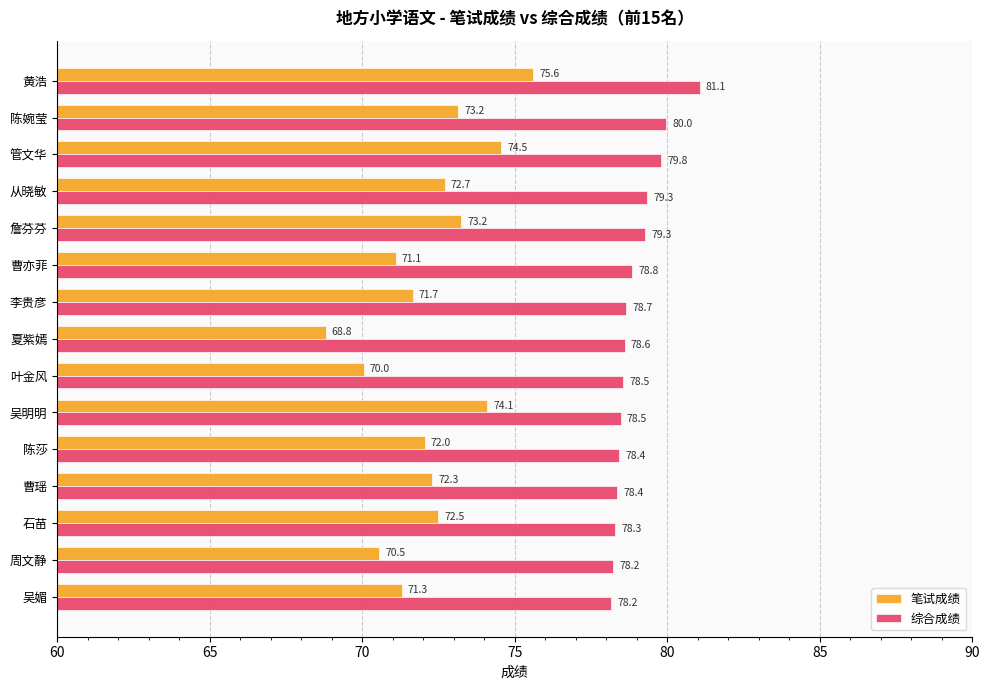

Read the 笔试成绩 value at 曹亦菲.

71.1